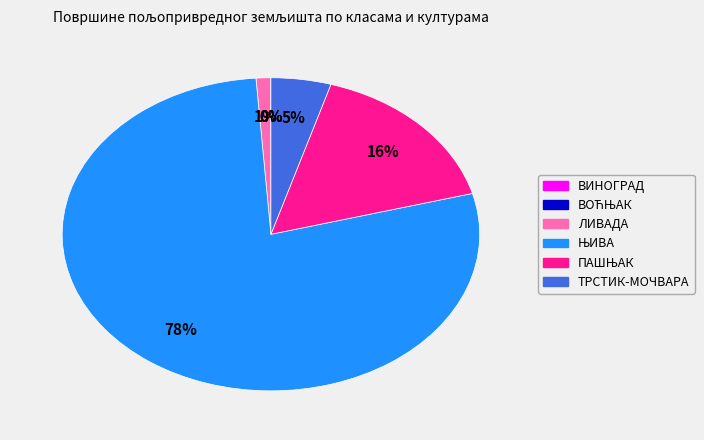

Is there any slice that represents more than half of the pie?

Yes